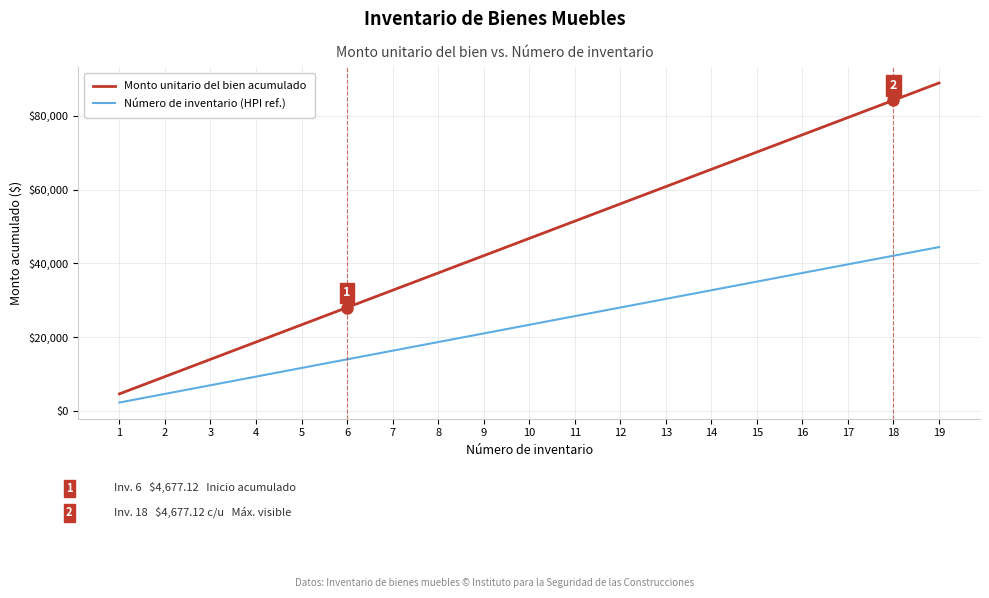

At which label does Número de inventario (HPI ref.) first exceed 23385?

10